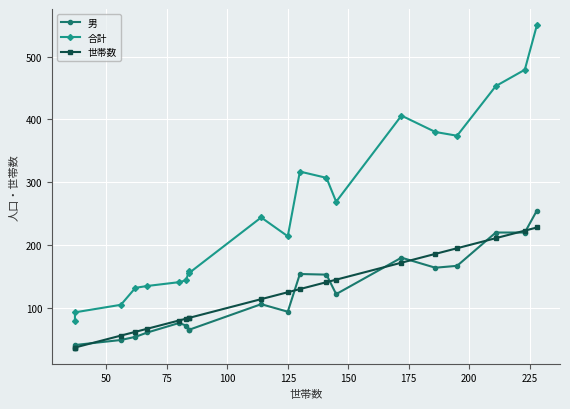

True or false: 世帯数 has a value of 128 at 175.

False